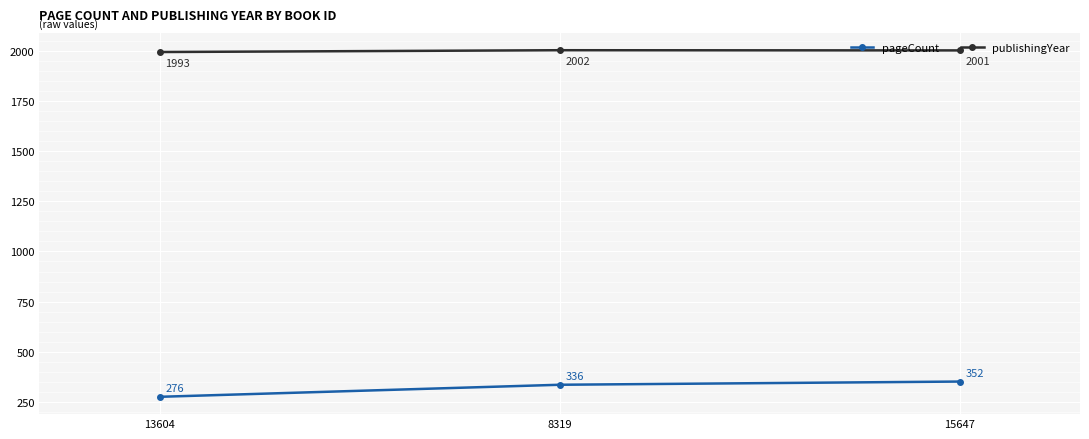

What is the smallest value displayed?

276